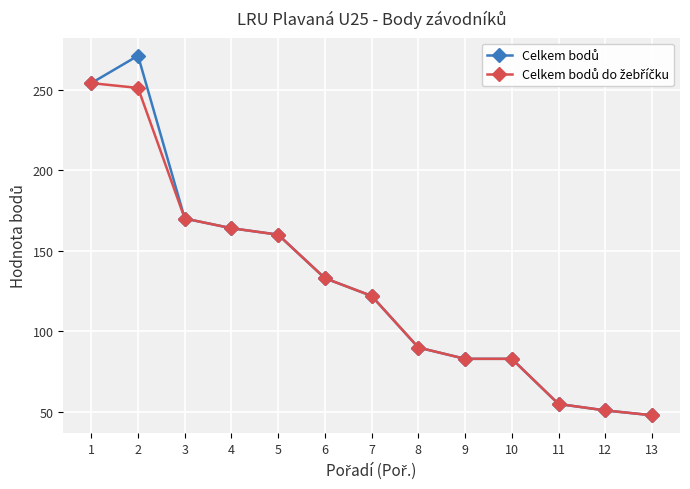

What is the minimum value shown in the chart?

48